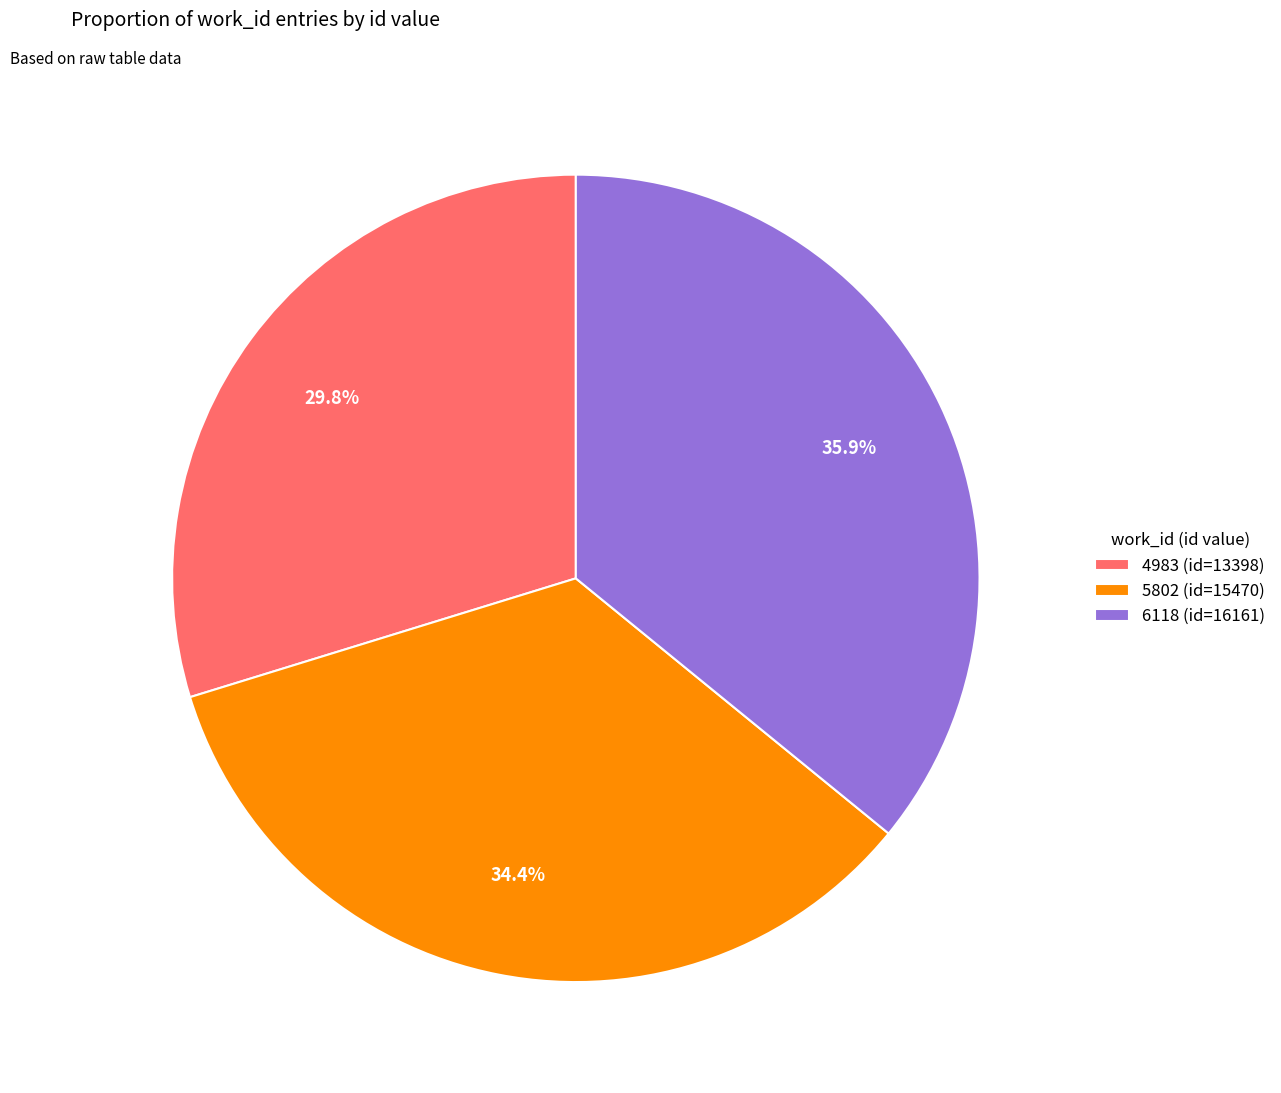

True or false: 6118 accounts for 30% of the total.

False